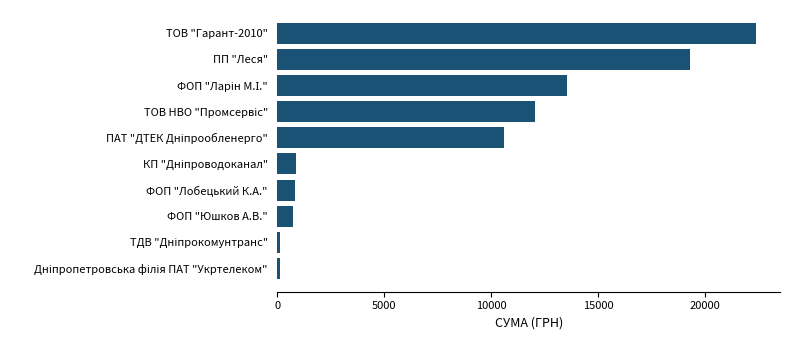

What is the minimum value shown in the chart?

102.0